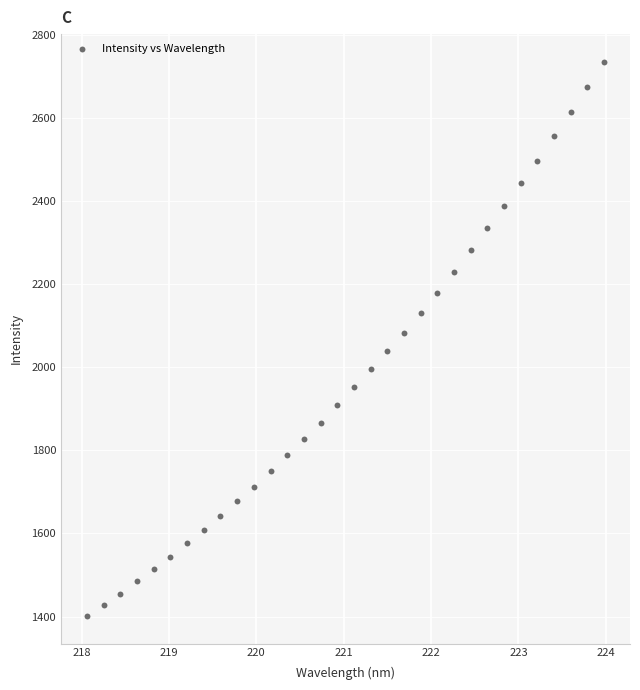

What is the range of Y values (max minus min)?

1334.0